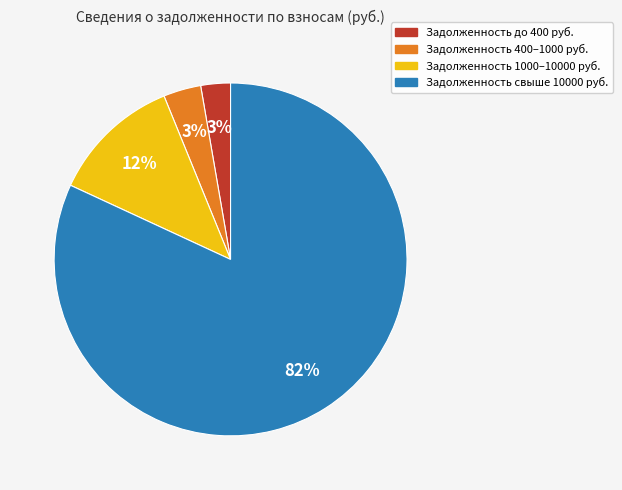

How many slices are in this pie chart?

4